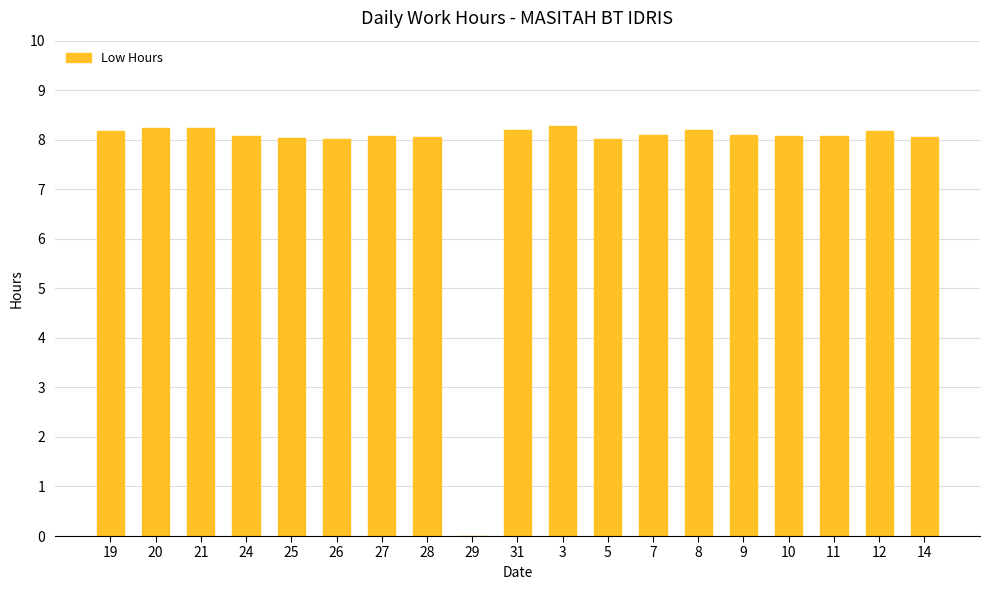

Is it true that the value at 27 is 5.2?

False